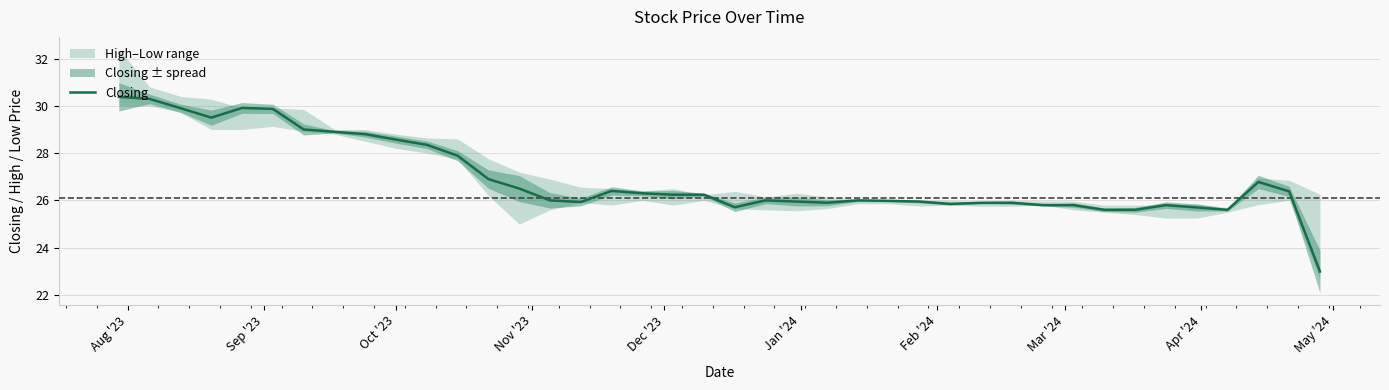

What is the lowest value of the Closing series?

23.0